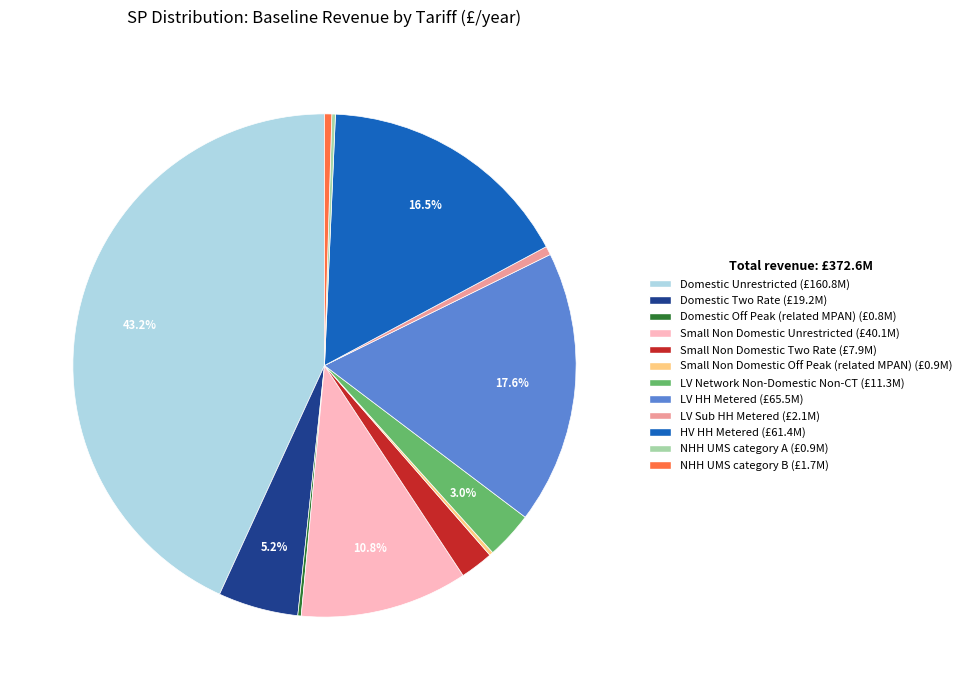

Which has a higher value, HV HH Metered or LV HH Metered?

LV HH Metered